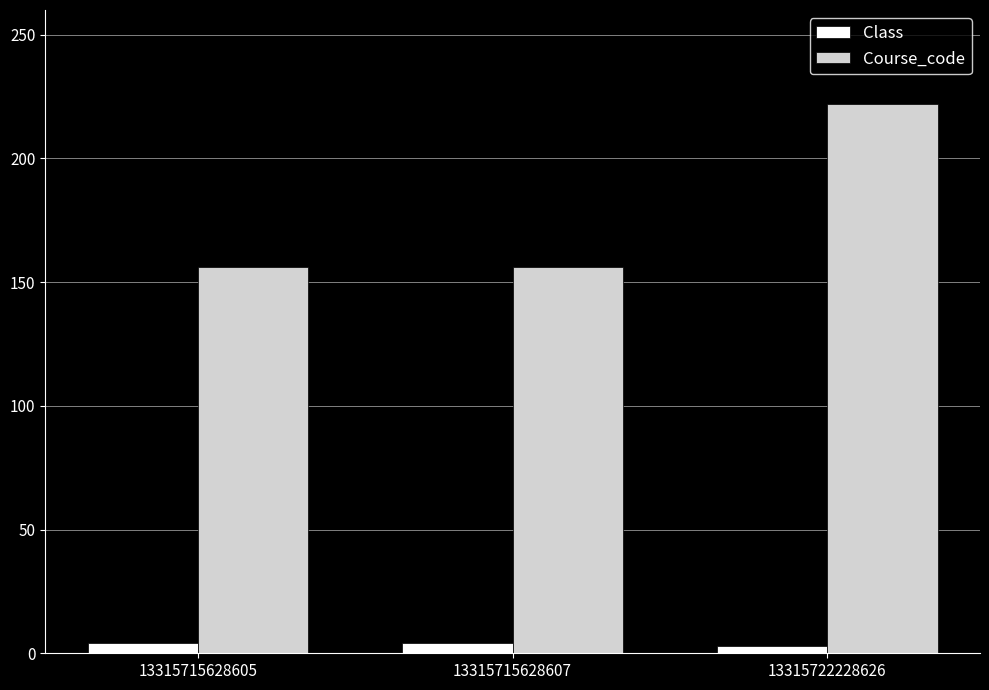

At which category is the sum across all series the highest?

13315722228626